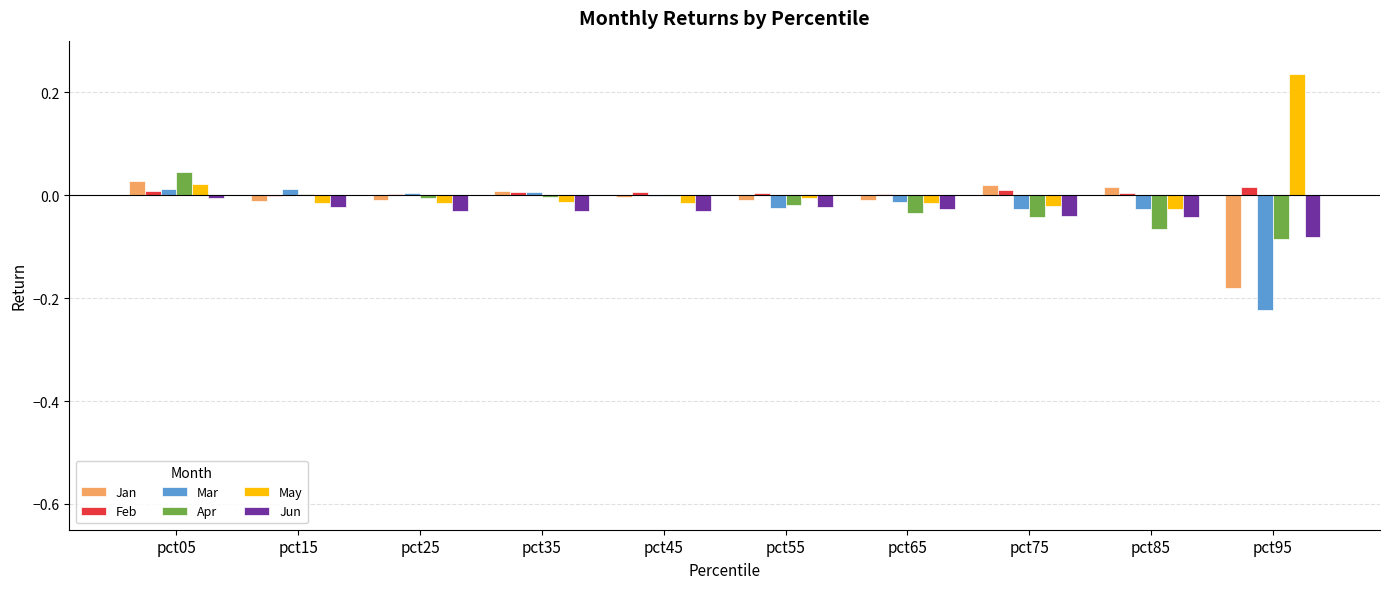

At which category is the sum across all series the highest?

pct05